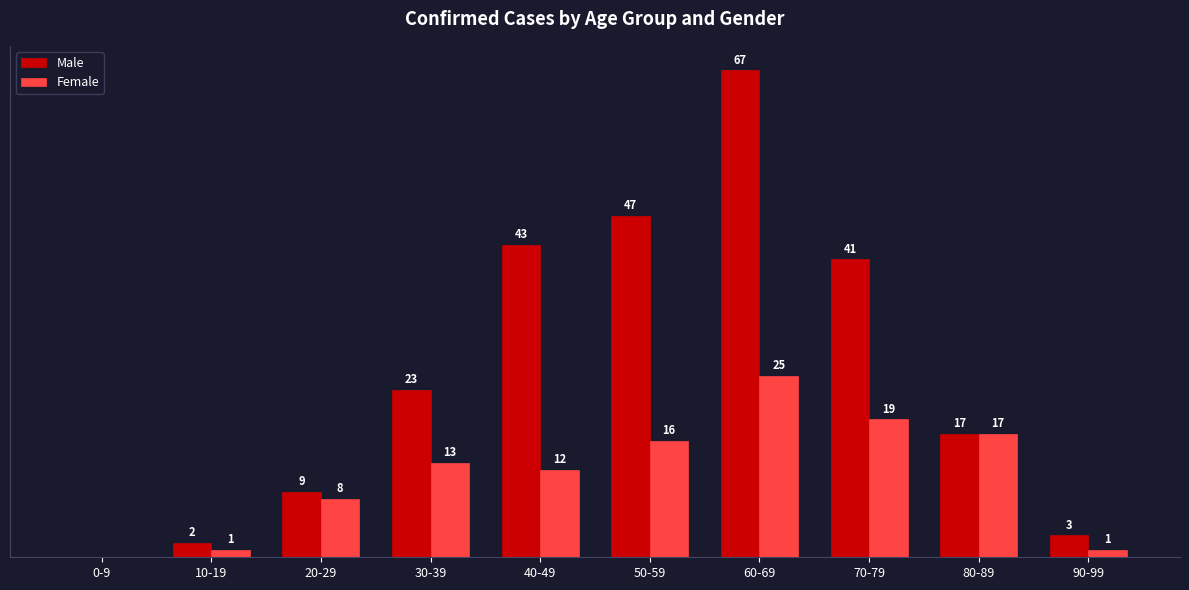

Which series has the largest total across all categories?

Male